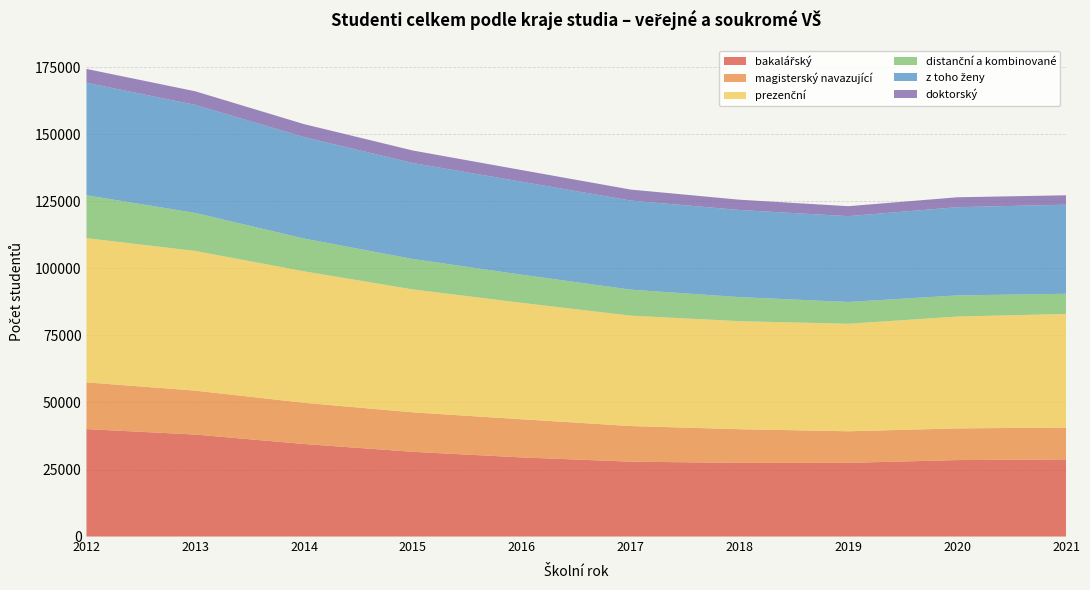

Reading left to right, extract all data points from this chart.

bakalářský: 2012=40077	2013=38034	2014=34513	2015=31597	2016=29502	2017=27930	2018=27466	2019=27482	2020=28514	2021=28769
magisterský navazující: 2012=17428	2013=16377	2014=15372	2015=14718	2016=14230	2017=13284	2018=12561	2019=11780	2020=11817	2021=11878
prezenční: 2012=53792	2013=52098	2014=49032	2015=45852	2016=43419	2017=41168	2018=40298	2019=40100	2020=41708	2021=42380
distanční a kombinované: 2012=15989	2013=14185	2014=12223	2015=11341	2016=10502	2017=9717	2018=8976	2019=8132	2020=7895	2021=7535
z toho ženy: 2012=41972	2013=40301	2014=37840	2015=35787	2016=34679	2017=33224	2018=32495	2019=32007	2020=32903	2021=33211
doktorský: 2012=5153	2013=5075	2014=4833	2015=4676	2016=4343	2017=4094	2018=3836	2019=3714	2020=3701	2021=3514